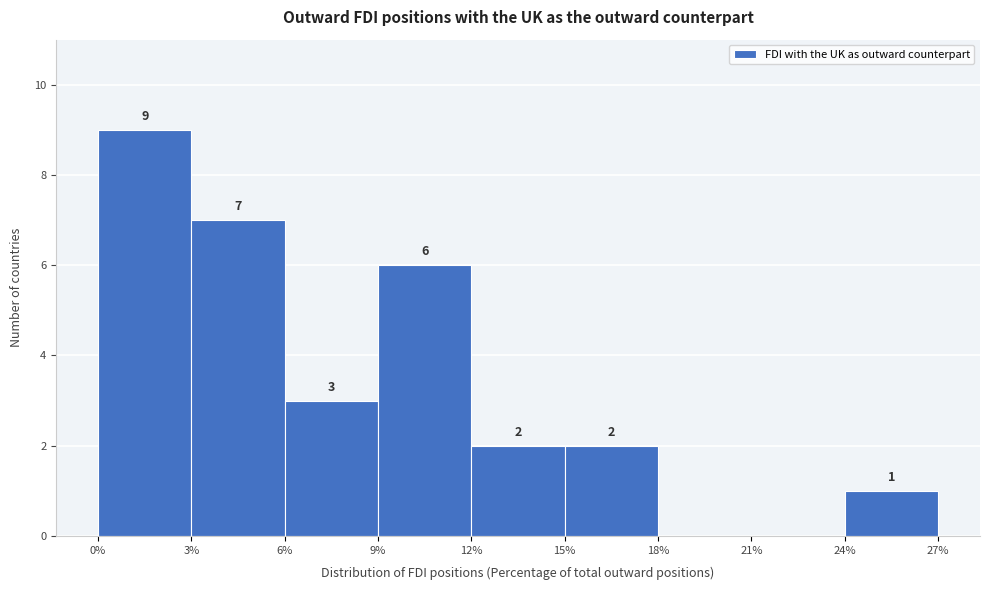

Which range on the x-axis has the tallest bar?

0% to 3%